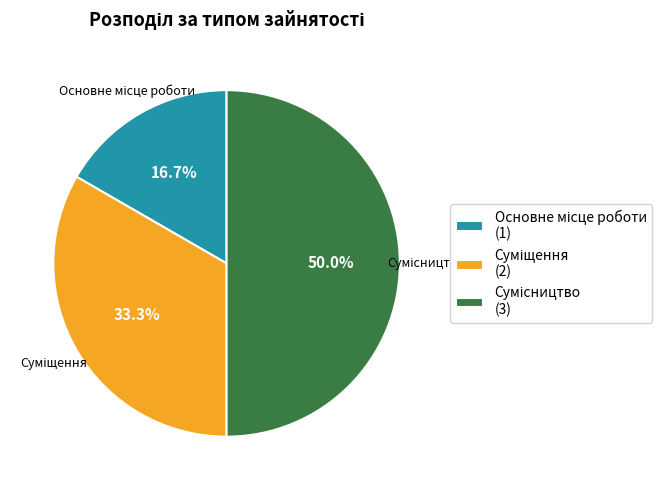

Combined, what portion of the pie is Основне місце роботи and Суміщення?

50.0%